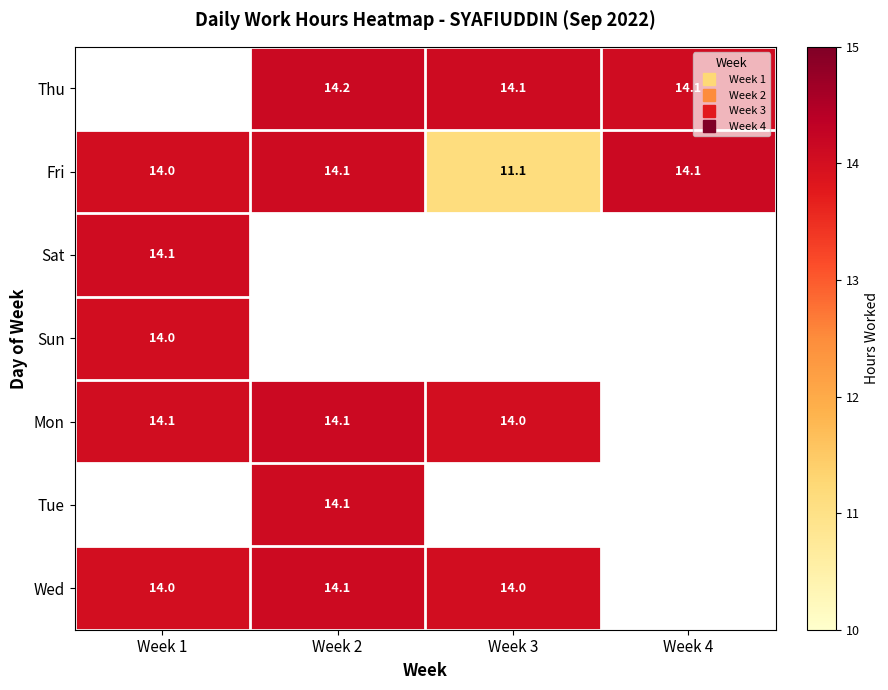

Read the Mon value at Week 3.

14.0